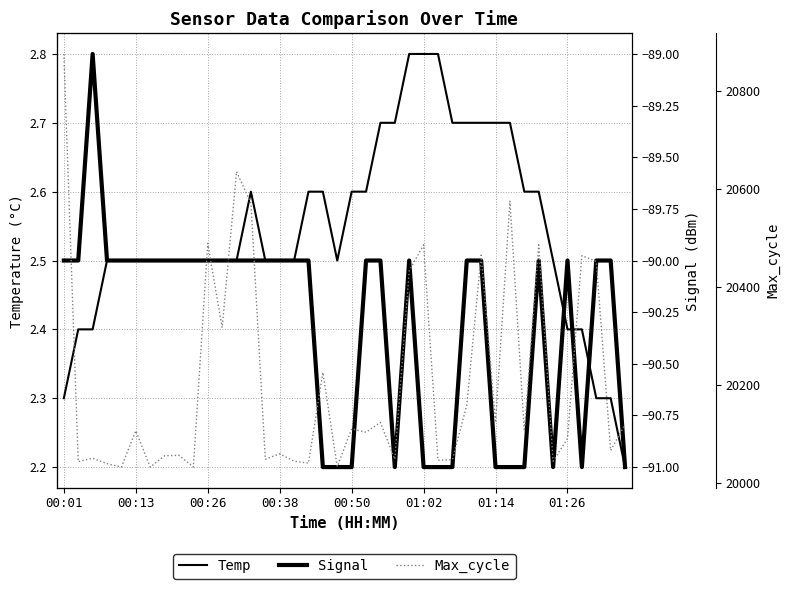

Is the value of Temp at 28 greater than the value of Max_cycle at 37?

No